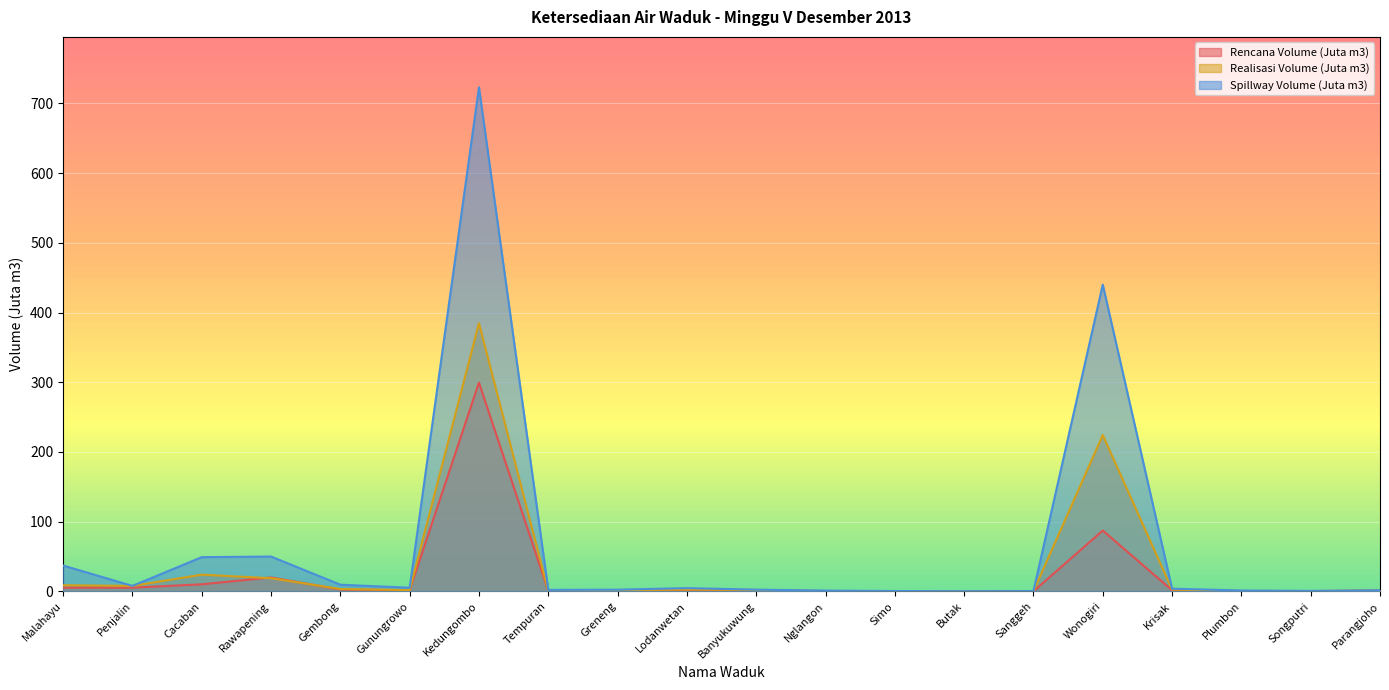

Which series has the largest total across all categories?

Spillway Volume (Juta m3)